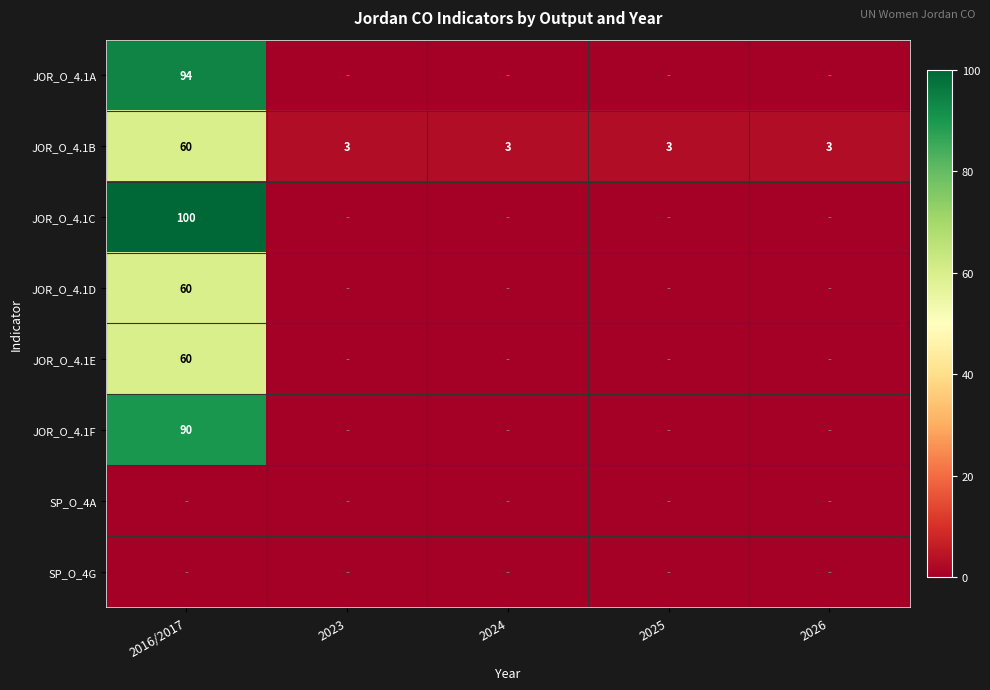

The JOR_O_4.1B series shows 3 at 2025. True or false?

True